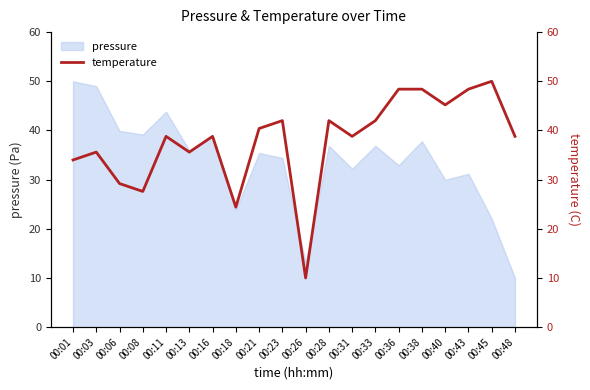

Where is the data nearest to the value 30?

00:06